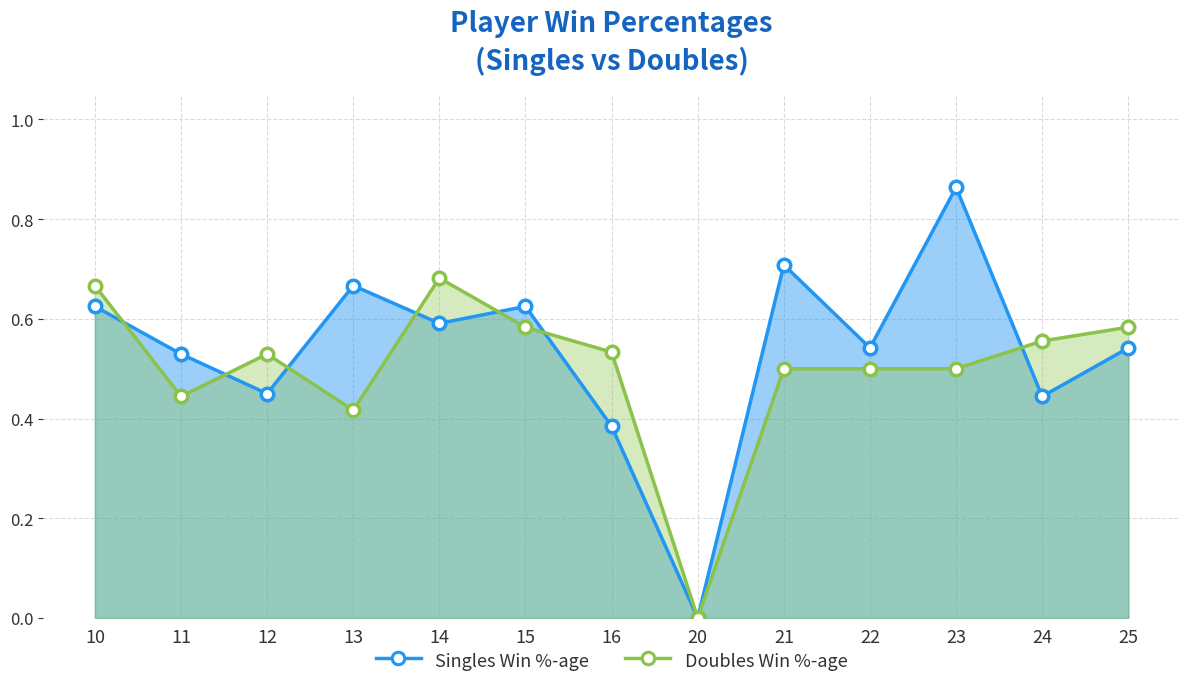

At which label does Singles Win %-age reach its minimum?

20